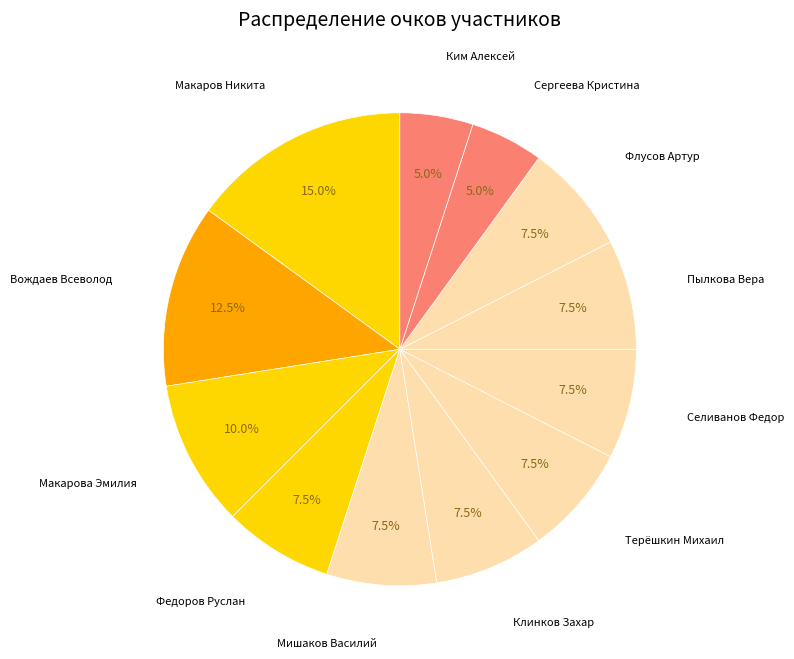

Does any single category account for the majority?

No